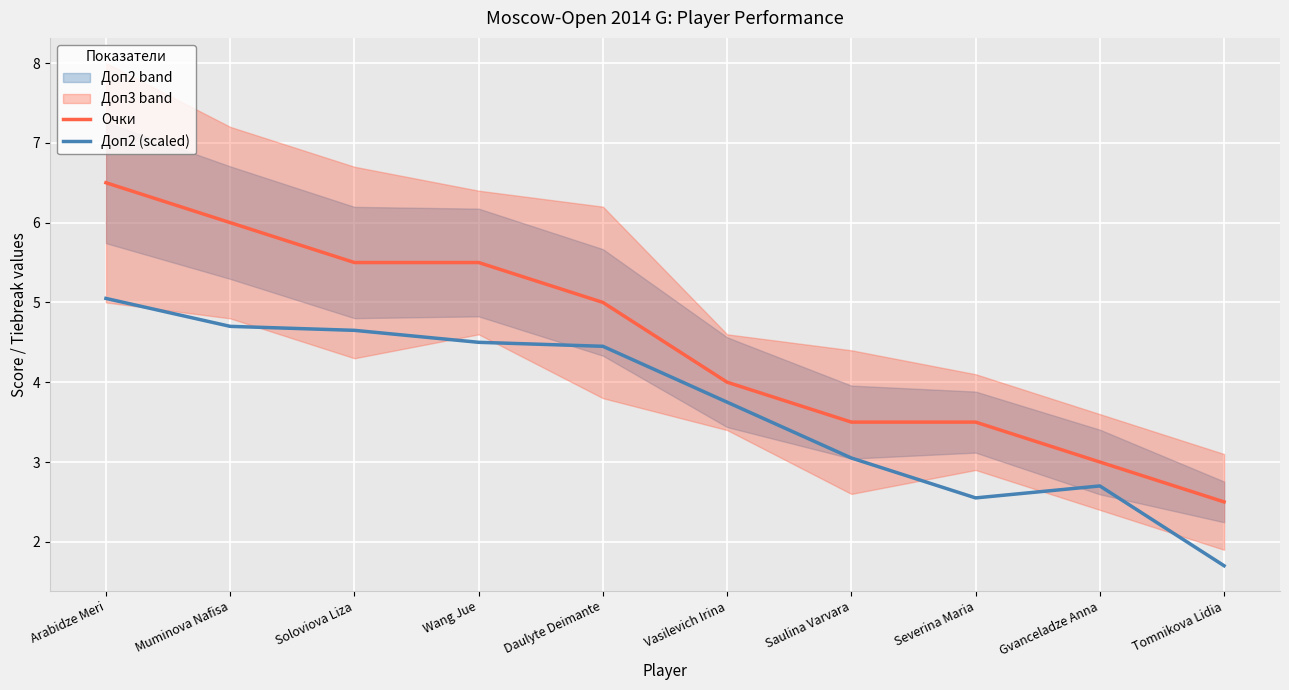

What is the approximate value of Доп2 (scaled) at Wang Jue?

4.5